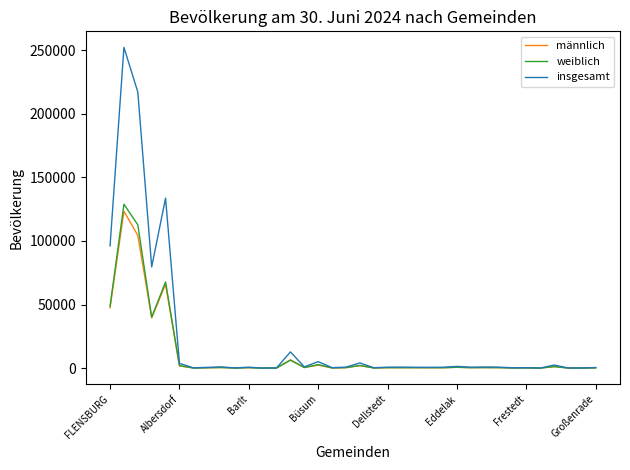

Which series has the largest total across all categories?

insgesamt